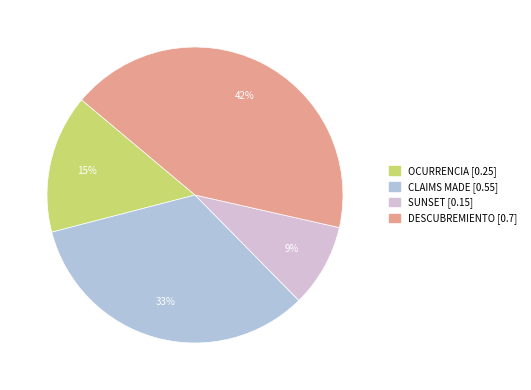

To the nearest percent, what is the difference between the largest and smallest slice percentages?

33%